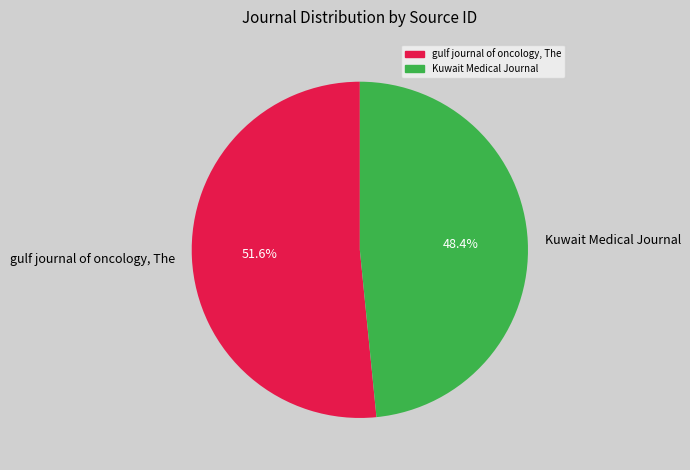

To the nearest percent, what portion does Kuwait Medical Journal represent?

48%